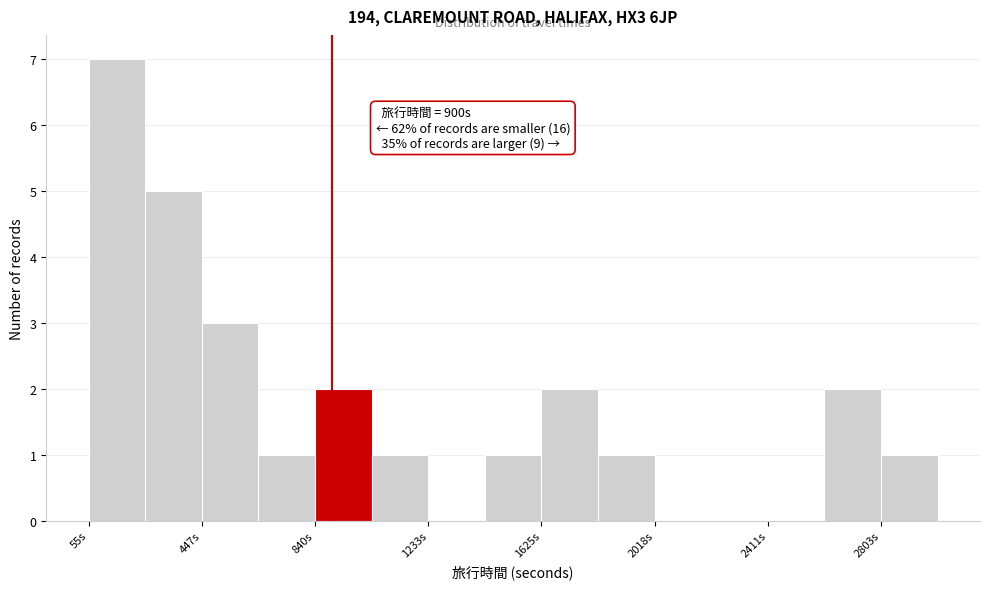

Read against the x-axis, roughly where is the centre of the tallest bar?

150